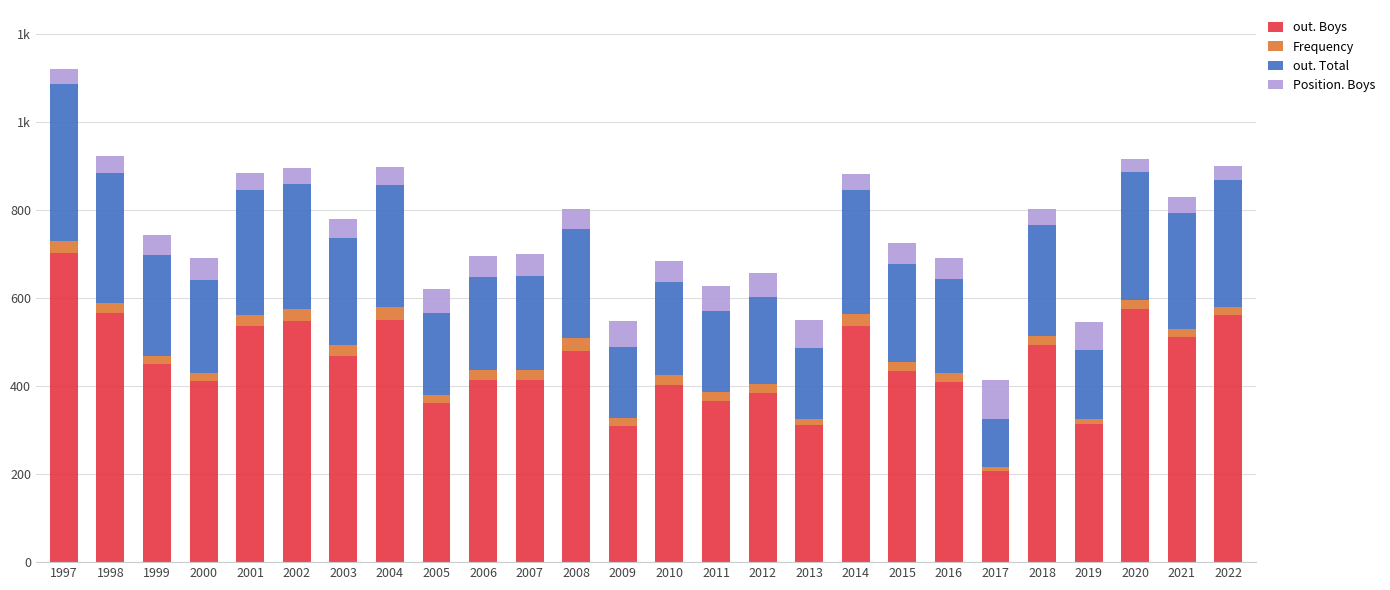

Which series has the largest total across all categories?

out. Boys